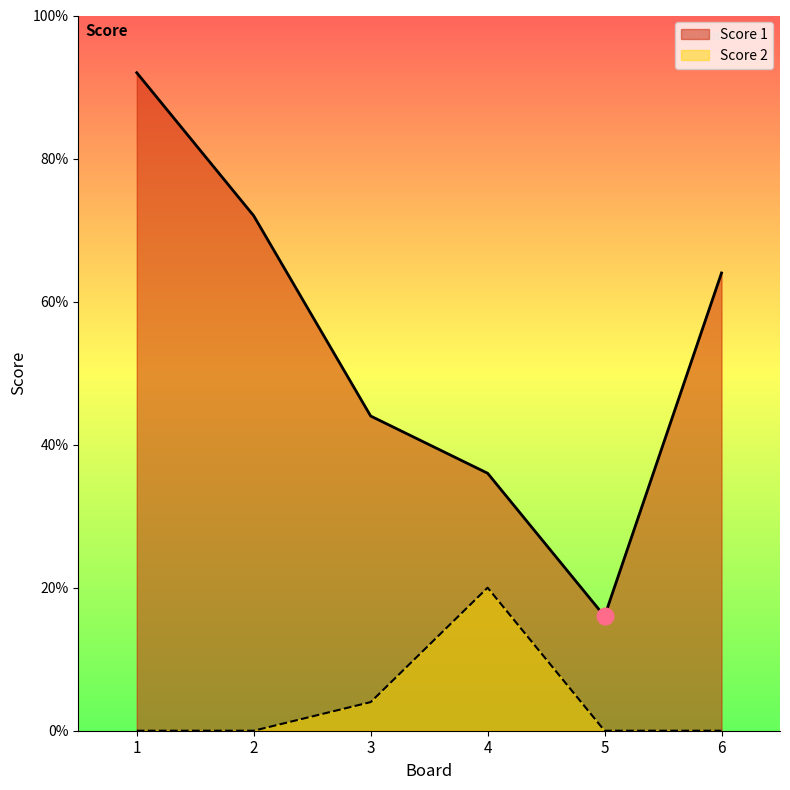

What are all the series names shown in the legend?

Score 1, Score 2